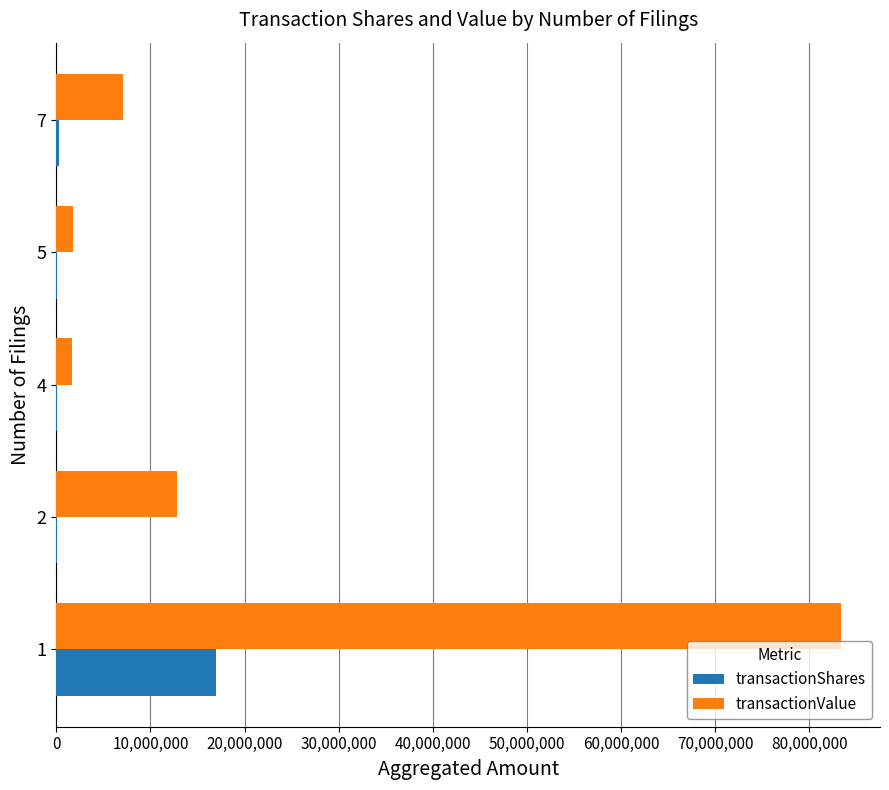

Is the value of transactionShares at 2 greater than the value of transactionValue at 1?

No